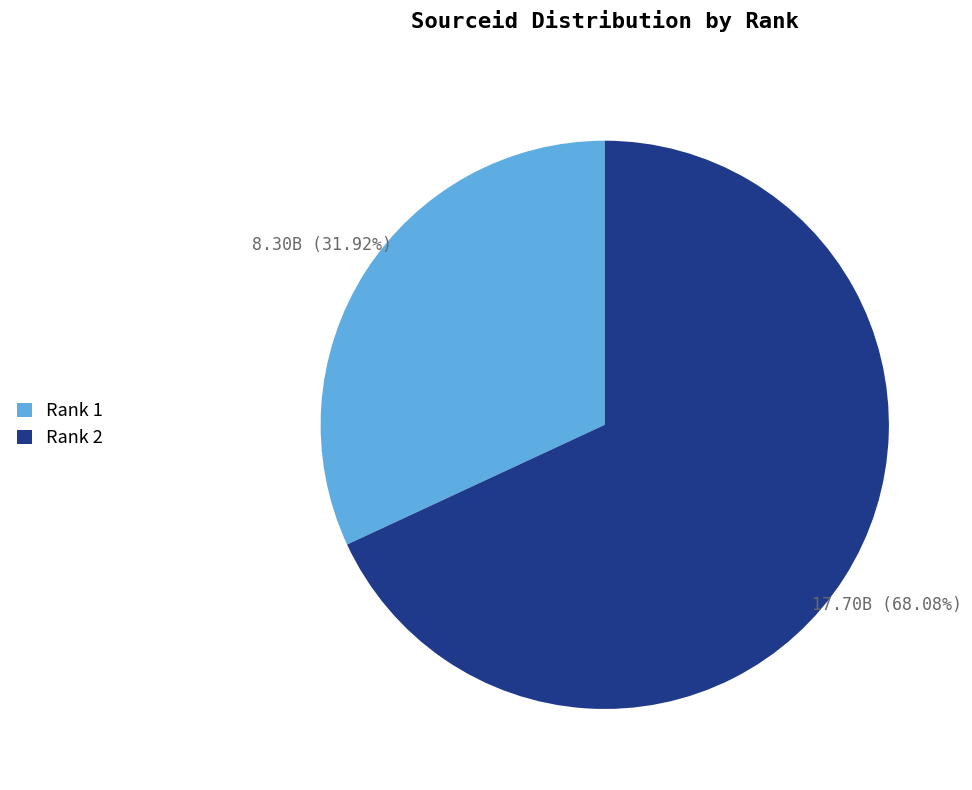

Approximately how many times larger is the value at Rank 1 compared to Rank 2?

0.5